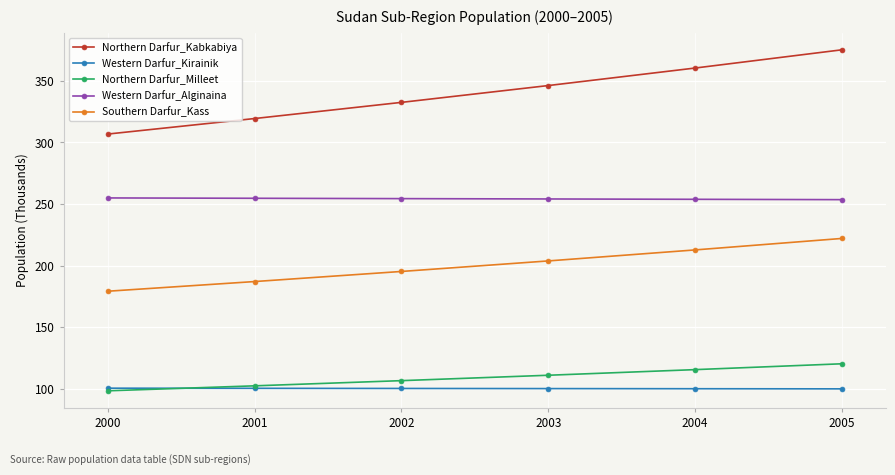

True or false: Northern Darfur_Milleet and Northern Darfur_Kabkabiya cross at least once.

False